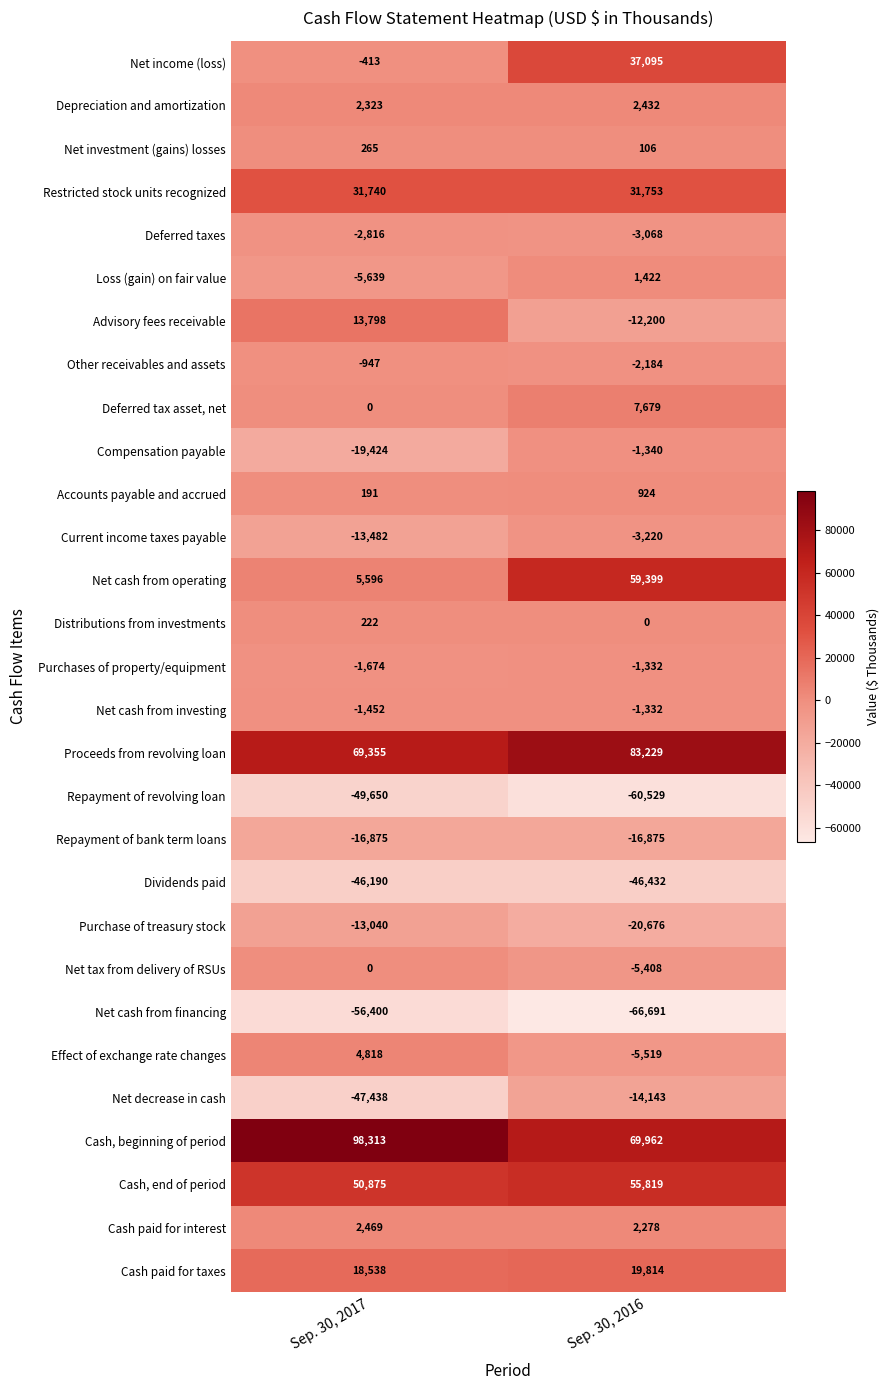

Which series has the largest total across all categories?

Cash, beginning of period